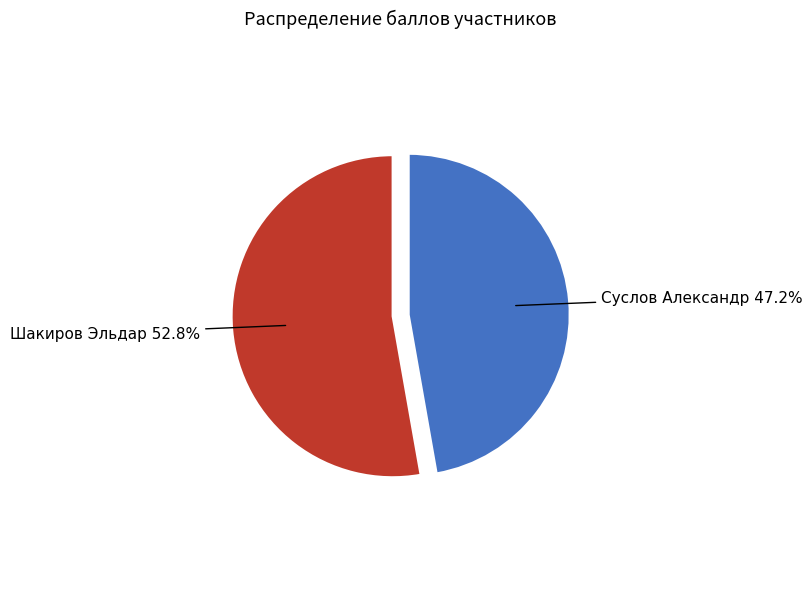

What is the ratio of the value at Суслов Александр to the value at Шакиров Эльдар?

0.9